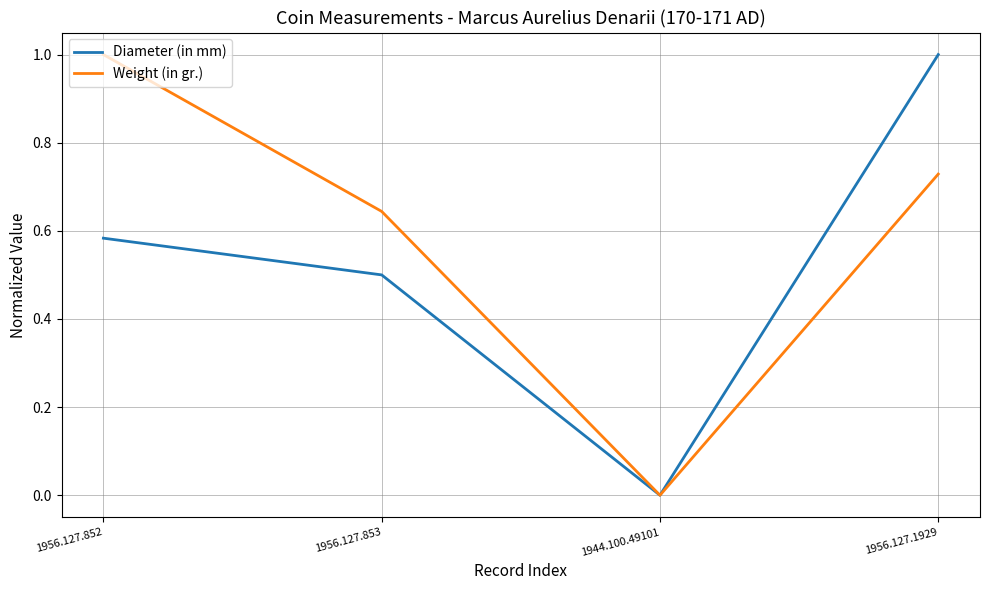

How many lines are shown in the chart?

2